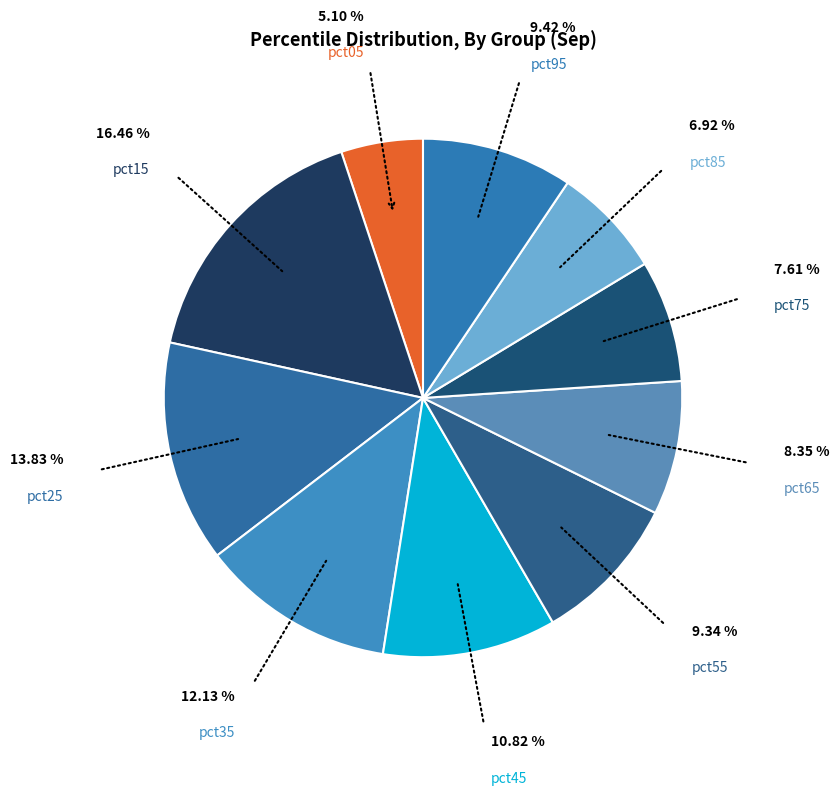

How many segments does this pie chart have?

10